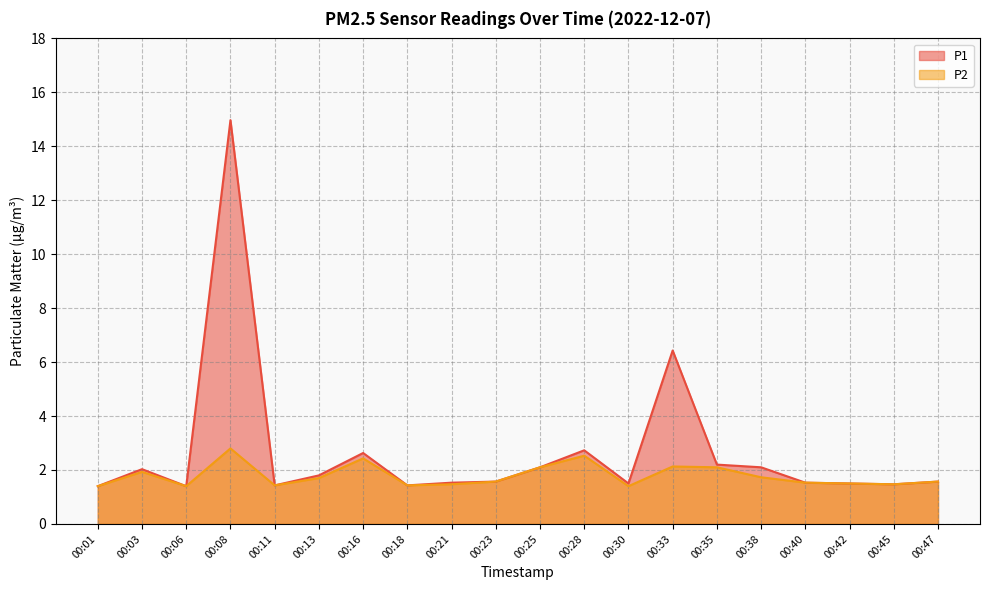

What is the value of the P2 point at the 10th from the left?

1.6